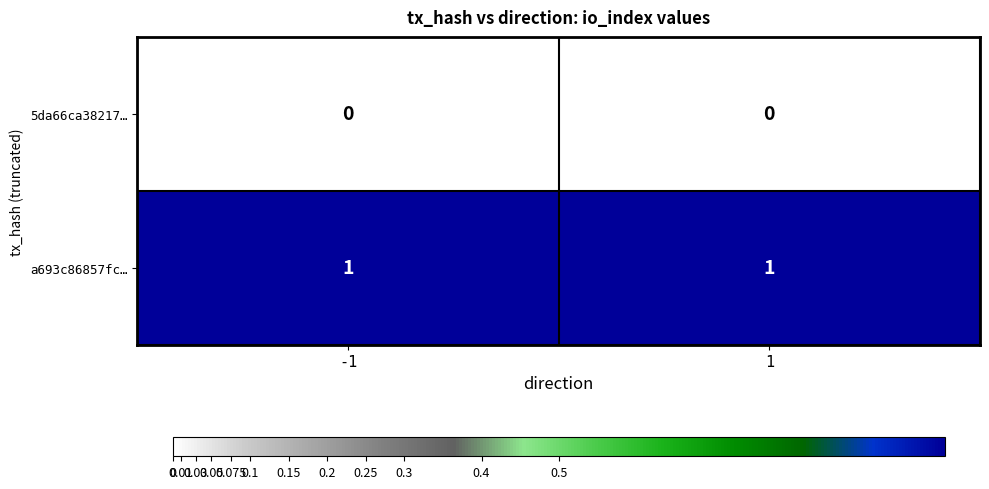

List the series in order of their overall mean, lowest first.

5da66ca38217…, a693c86857fc…